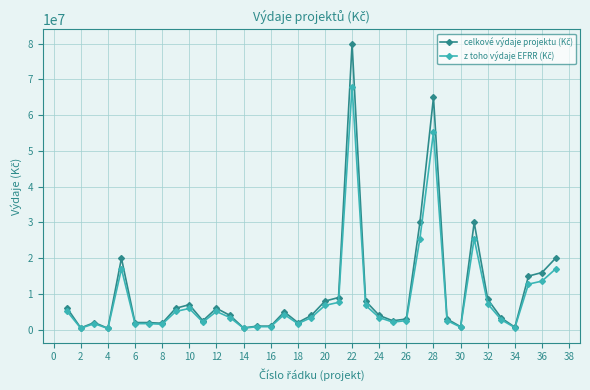

What is the maximum value shown in the chart?

80000000.0